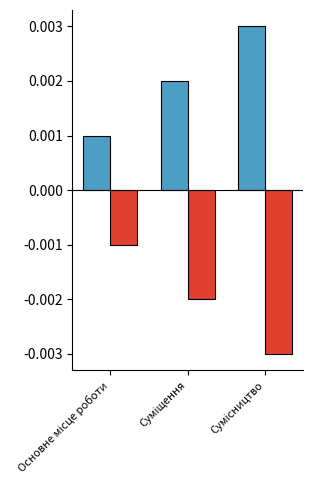

How many groups of bars are there?

3